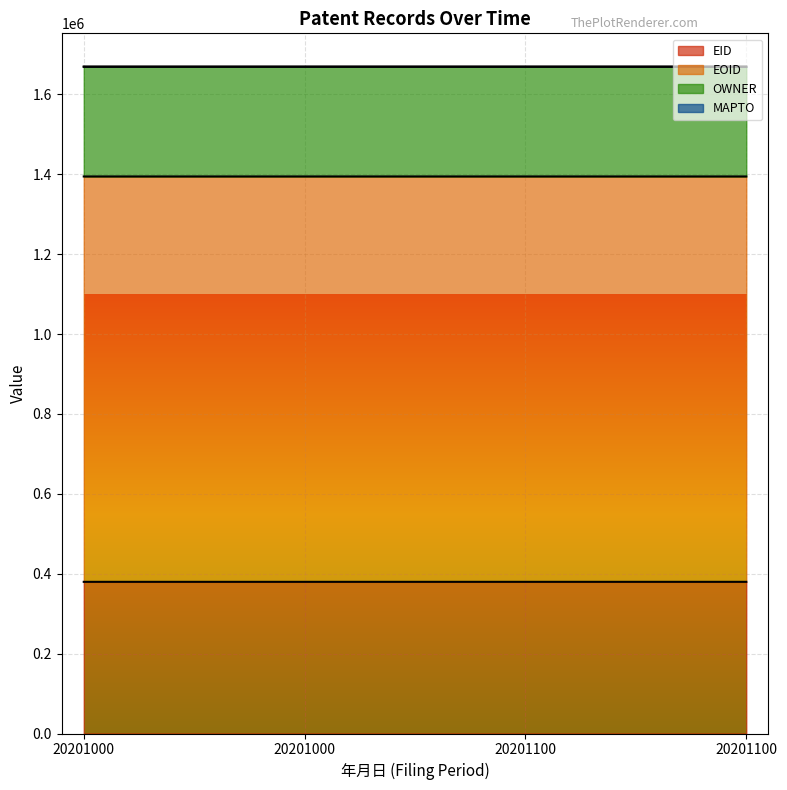

Between 20201100 and 20201100, which is larger?

20201100